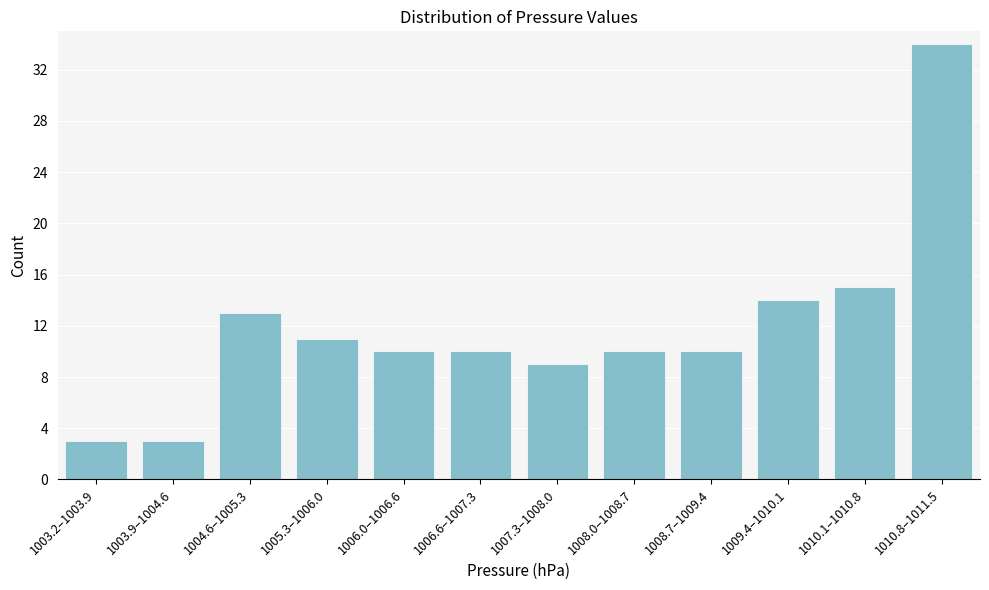

Reading left to right, transcribe all the data shown in this chart.

3	3	13	11	10	10	9	10	10	14	15	34